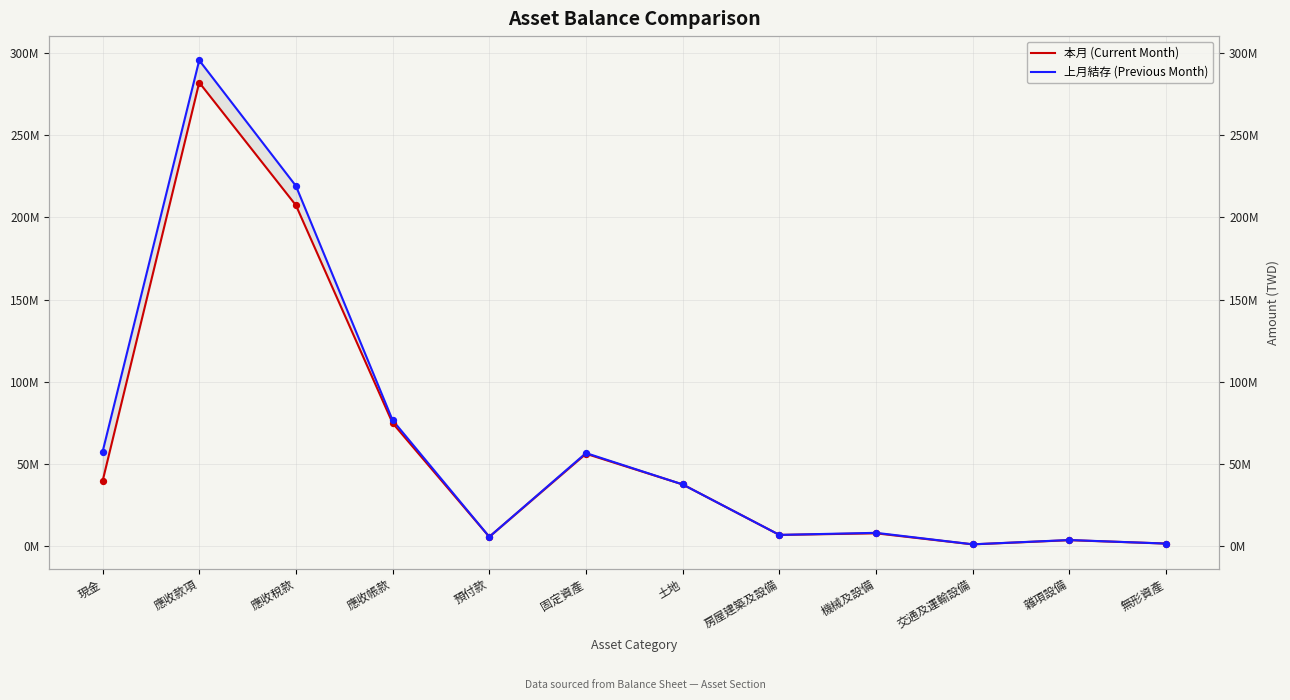

What are all the series names shown in the legend?

本月 (Current Month), 上月結存 (Previous Month)